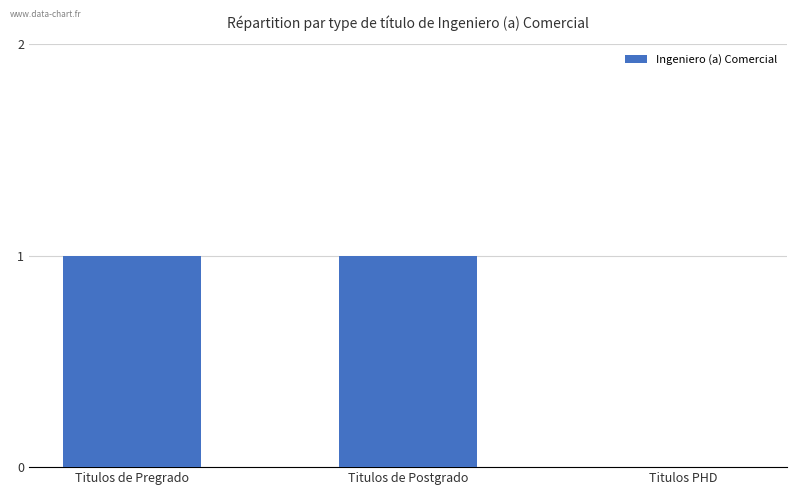

Which has a higher value, Titulos de Postgrado or Titulos PHD?

Titulos de Postgrado